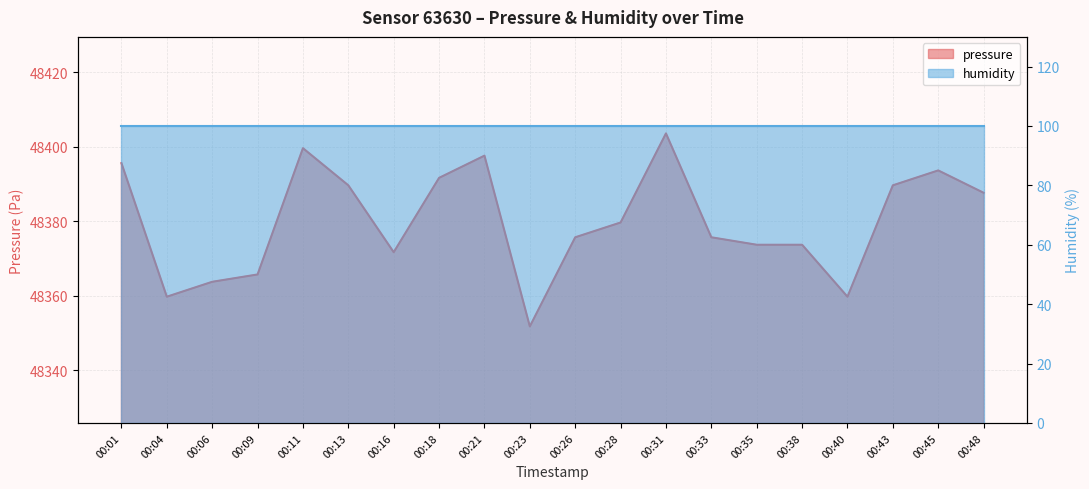

Where is the first local maximum?

00:11